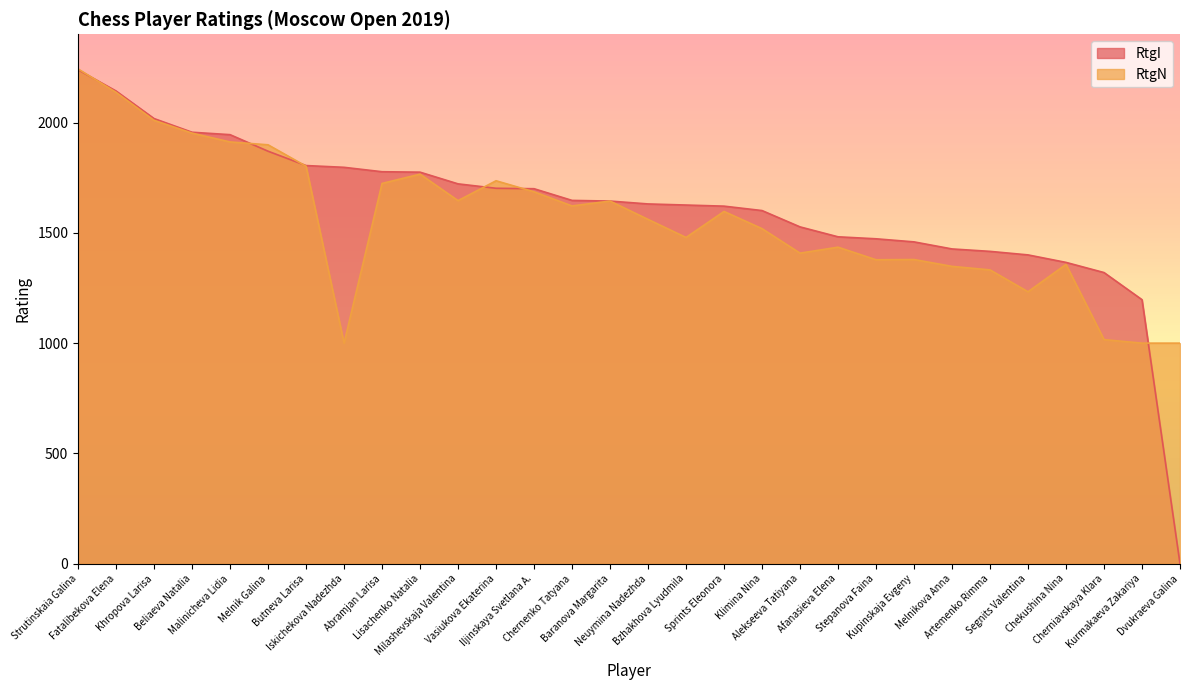

Reading right to left, list all the values displayed in this chart.

RtgI: 0	1197	1320	1366	1400	1416	1427	1459	1473	1482	1527	1601	1621	1626	1631	1644	1647	1700	1702	1722	1775	1777	1797	1805	1870	1945	1956	2018	2143	2239
RtgN: 1000	1000	1016	1357	1233	1332	1348	1379	1378	1435	1408	1519	1597	1479	1561	1644	1622	1686	1736	1646	1766	1724	1000	1802	1899	1912	1952	2010	2137	2243